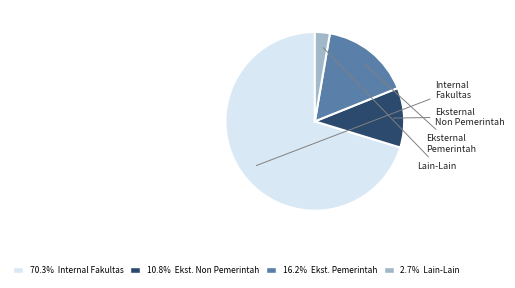

Does 70.3% Internal Fakultas represent more than half of the total?

Yes